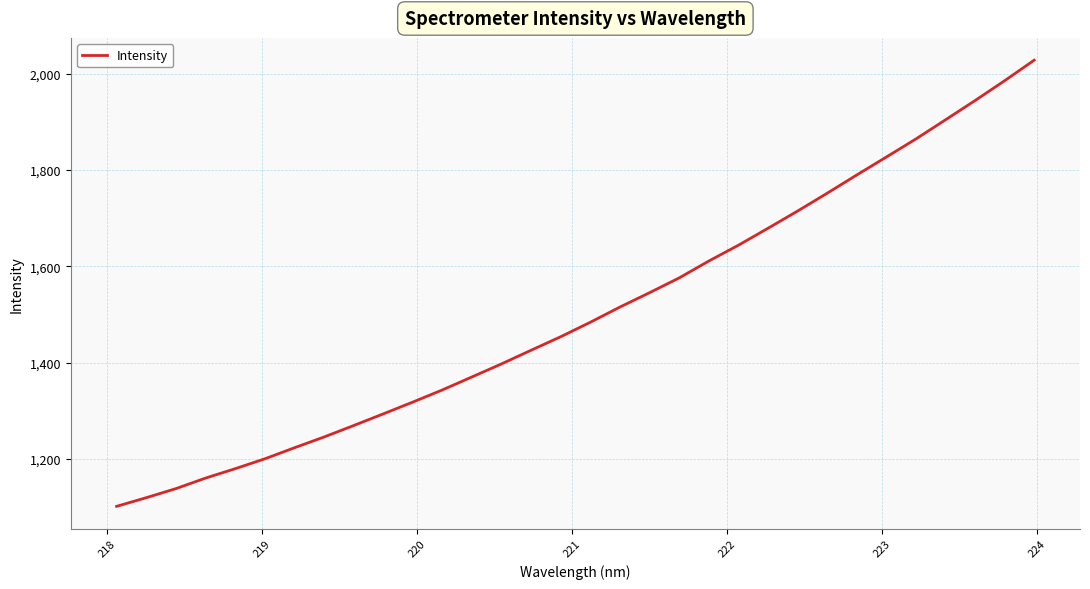

What is the difference between the maximum and minimum values?

926.7